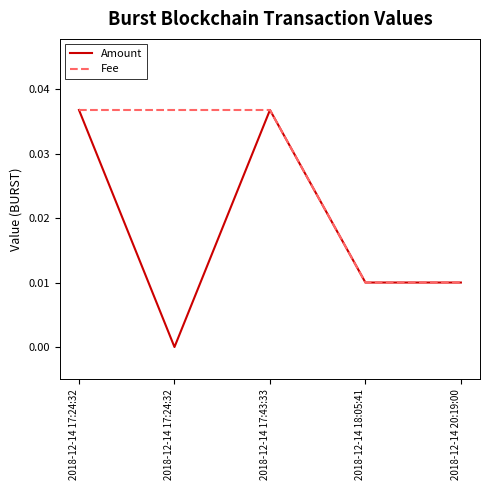

What are all the series names shown in the legend?

Amount, Fee